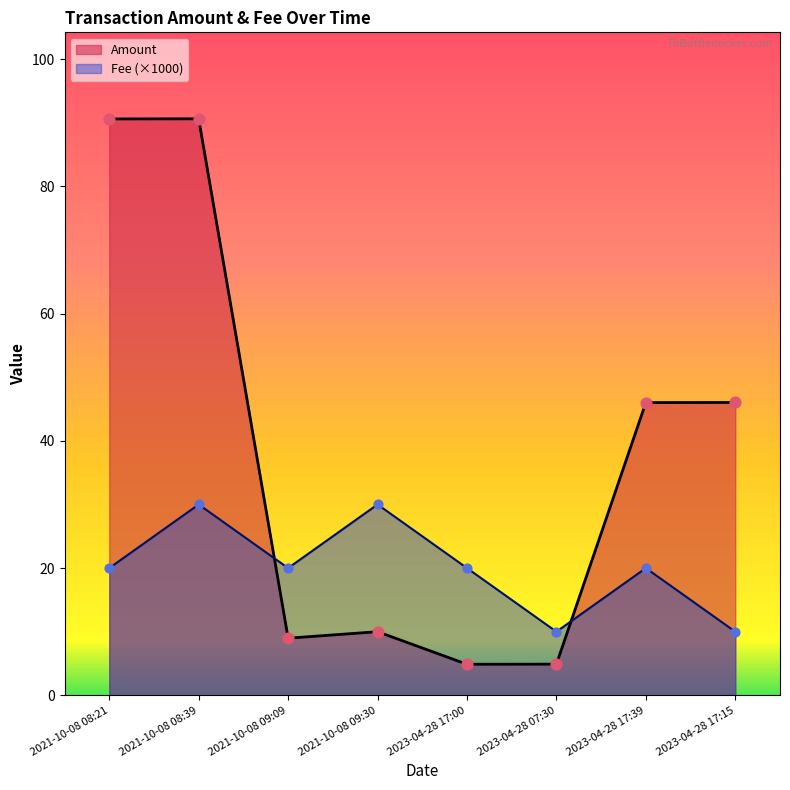

At which category is the sum across all series the highest?

2021-10-08 08:39